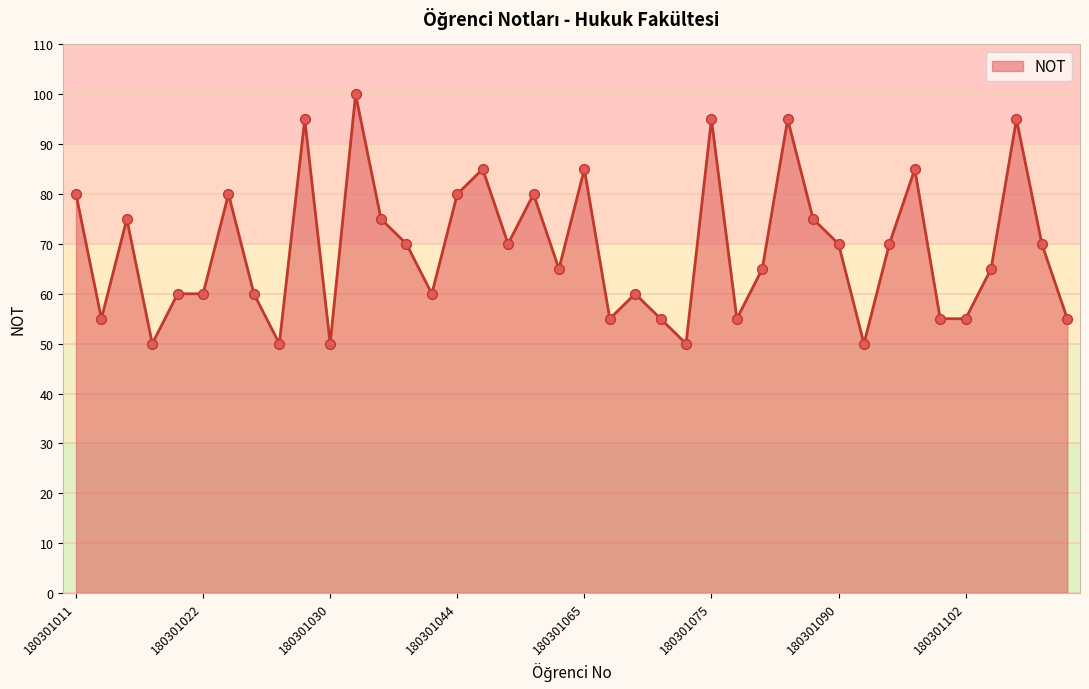

What is the maximum value shown in the chart?

100